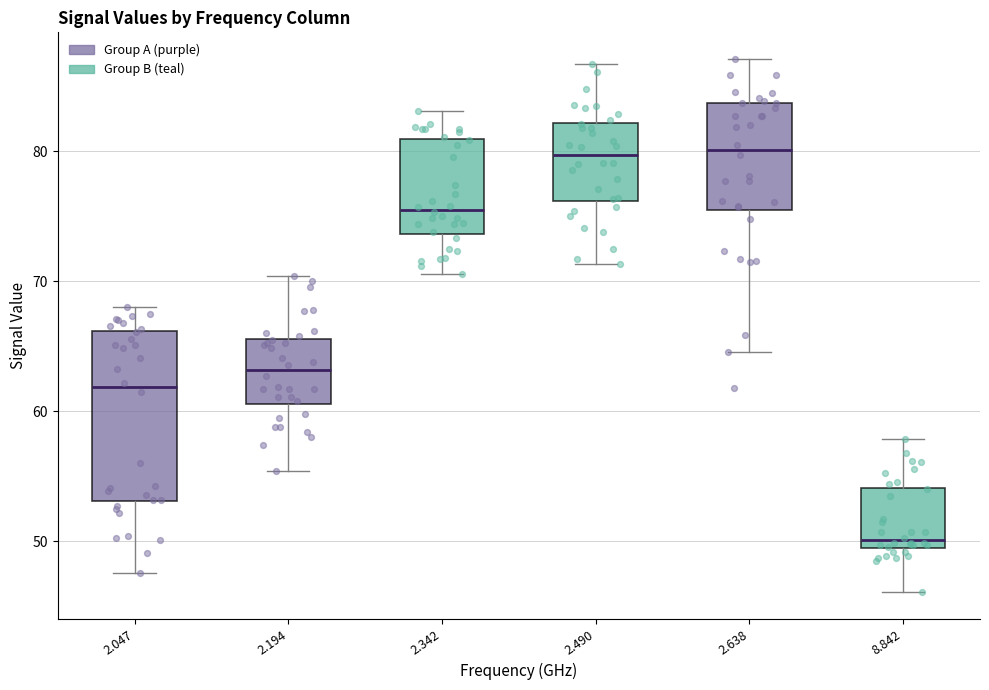

Reading left to right, transcribe this box plot: for each box, give where its median line is, the range the box spans, and where its two whiskers end, as read against the y-axis. The values are not printed on the chart, so give them approximately, as read against the axis.

2.047: median 62, box 53 to 66, whiskers 48 to 68
2.194: median 63, box 61 to 66, whiskers 55 to 70
2.342: median 76, box 74 to 81, whiskers 71 to 83
2.490: median 80, box 76 to 82, whiskers 71 to 87
2.638: median 80, box 75 to 84, whiskers 65 to 87
8.842: median 50 (just above the box's lower edge), box 50 to 54, whiskers 46 to 58